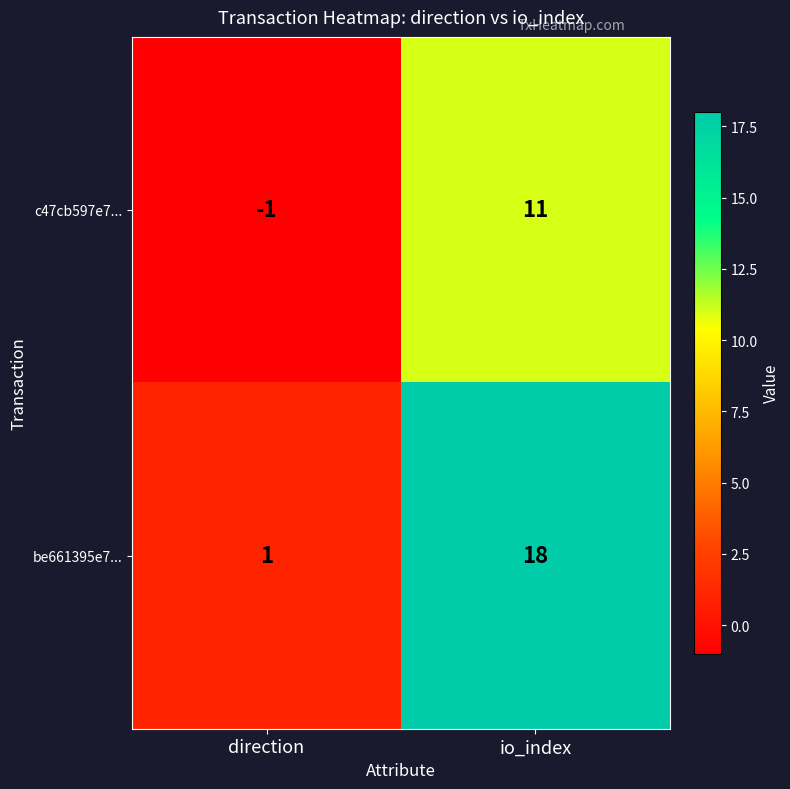

Reading left to right, what are all the values shown in this chart?

c47cb597e7...: direction=-1	io_index=11
be661395e7...: direction=1	io_index=18